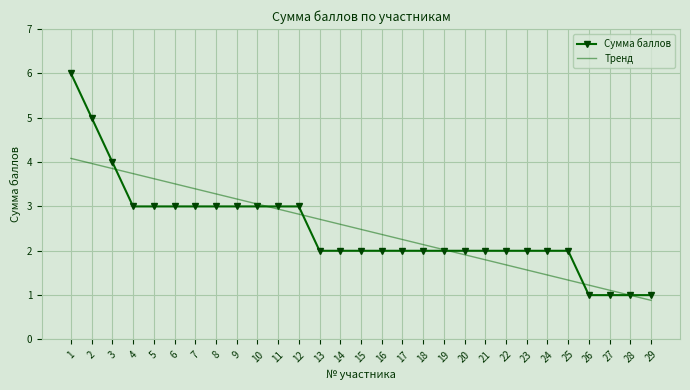

Reading left to right, extract all data points from this chart.

Сумма баллов: 6.0	5.0	4.0	3.0	3.0	3.0	3.0	3.0	3.0	3.0	3.0	3.0	2.0	2.0	2.0	2.0	2.0	2.0	2.0	2.0	2.0	2.0	2.0	2.0	2.0	1.0	1.0	1.0	1.0
Тренд: 4.1	4.0	3.9	3.7	3.6	3.5	3.4	3.3	3.2	3.1	2.9	2.8	2.7	2.6	2.5	2.4	2.3	2.1	2.0	1.9	1.8	1.7	1.6	1.5	1.3	1.2	1.1	1.0	0.9